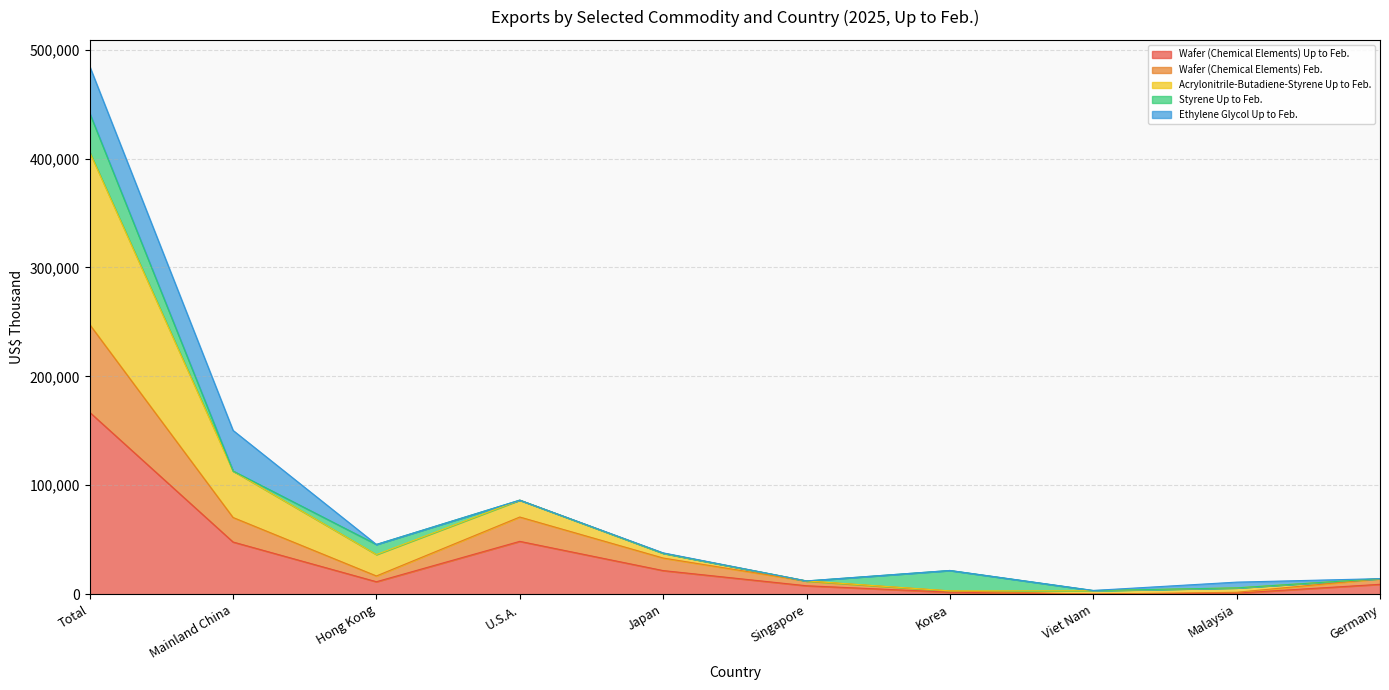

True or false: Wafer (Chemical Elements) Up to Feb. has a value of 167020 at Total.

True